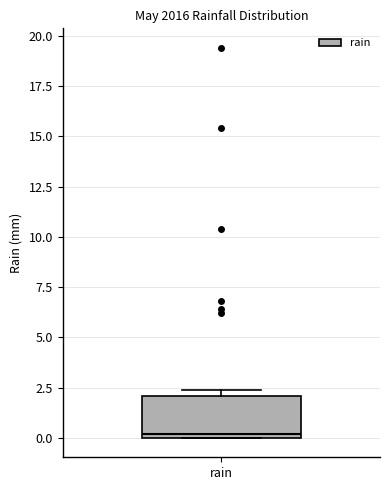

Read this box plot against the y-axis: the position of the median line, the range covered by the box, and the ends of both whiskers. The values are not printed on the chart, so give them approximately, as read against the axis.

median 0.0 (just above the box's lower edge), box 0.0 to 2.0, whiskers 0.0 to 2.5